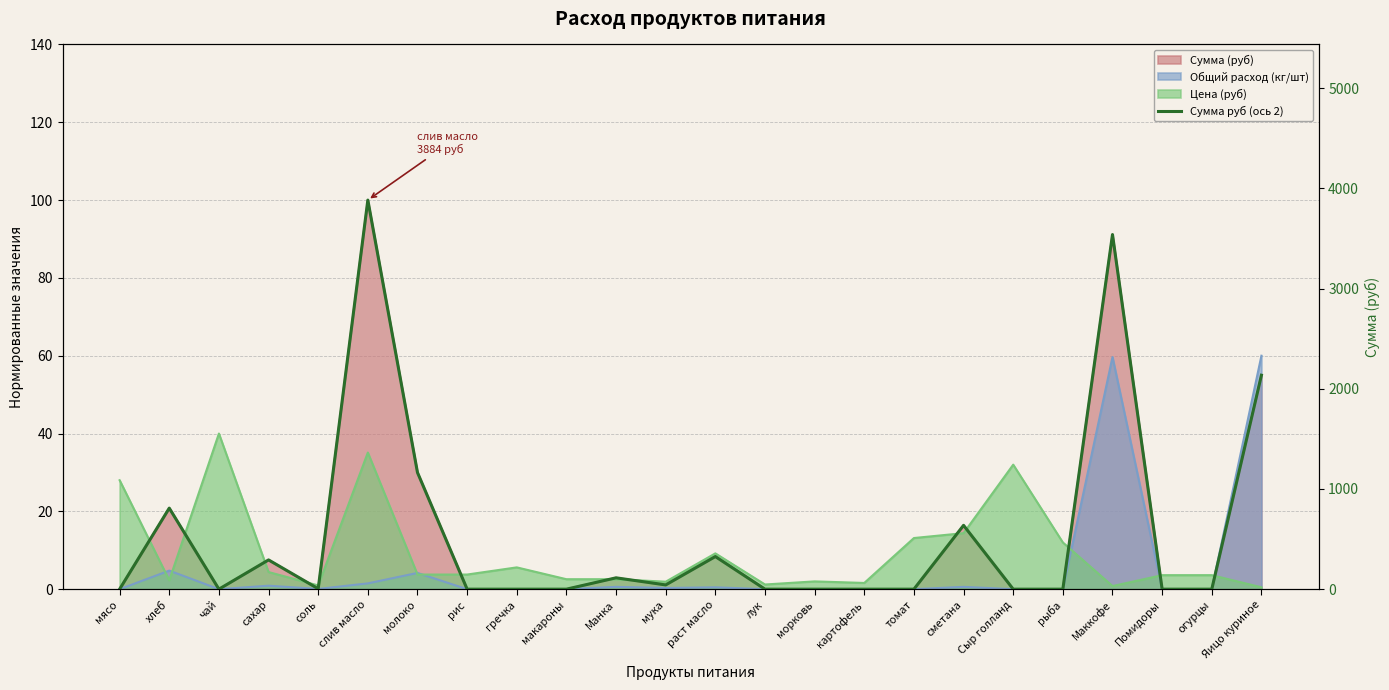

What is the sum of the values at рыба and Маккофе?

3540.0